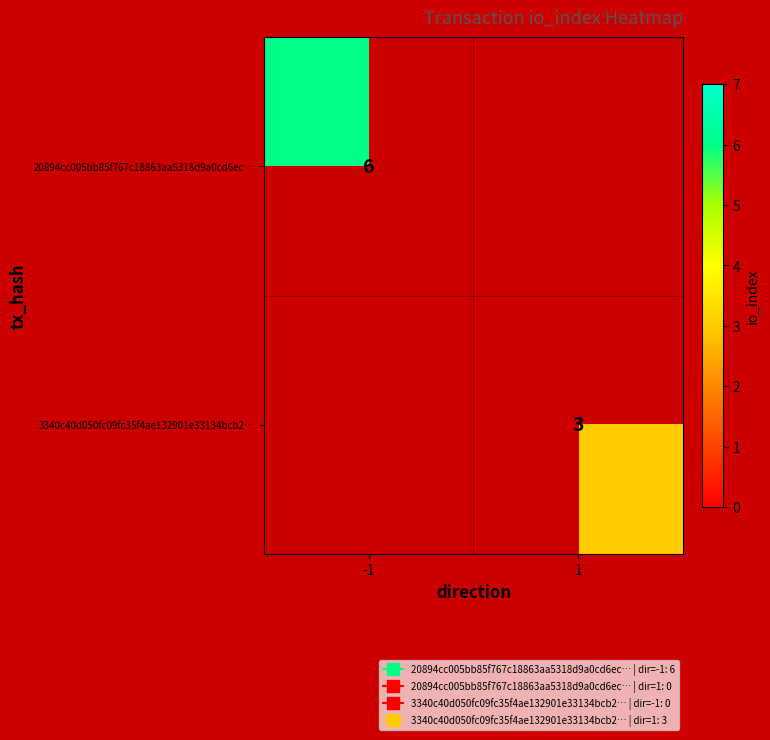

List the series in order of their peak value, highest first.

20894cc005bb85f767c18863aa5318d9a0cd6ec…, 3340c40d050fc09fc35f4ae132901e33134bcb2…